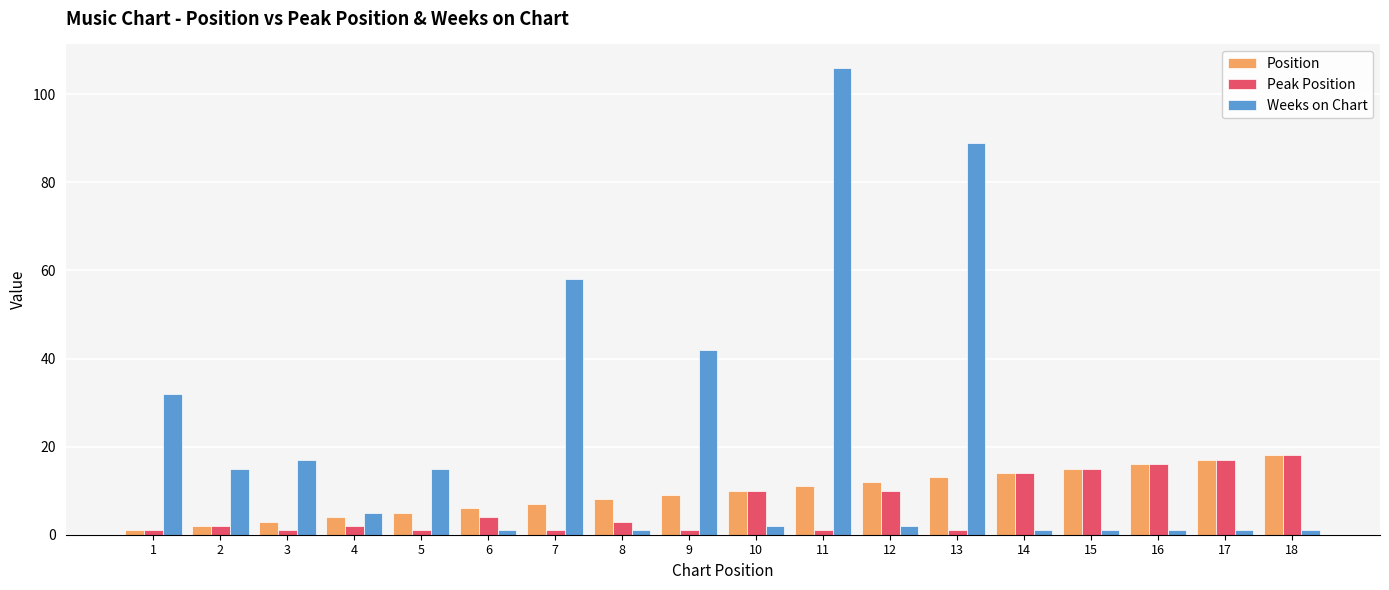

The value of Weeks on Chart at 18 is 1. True or false?

True